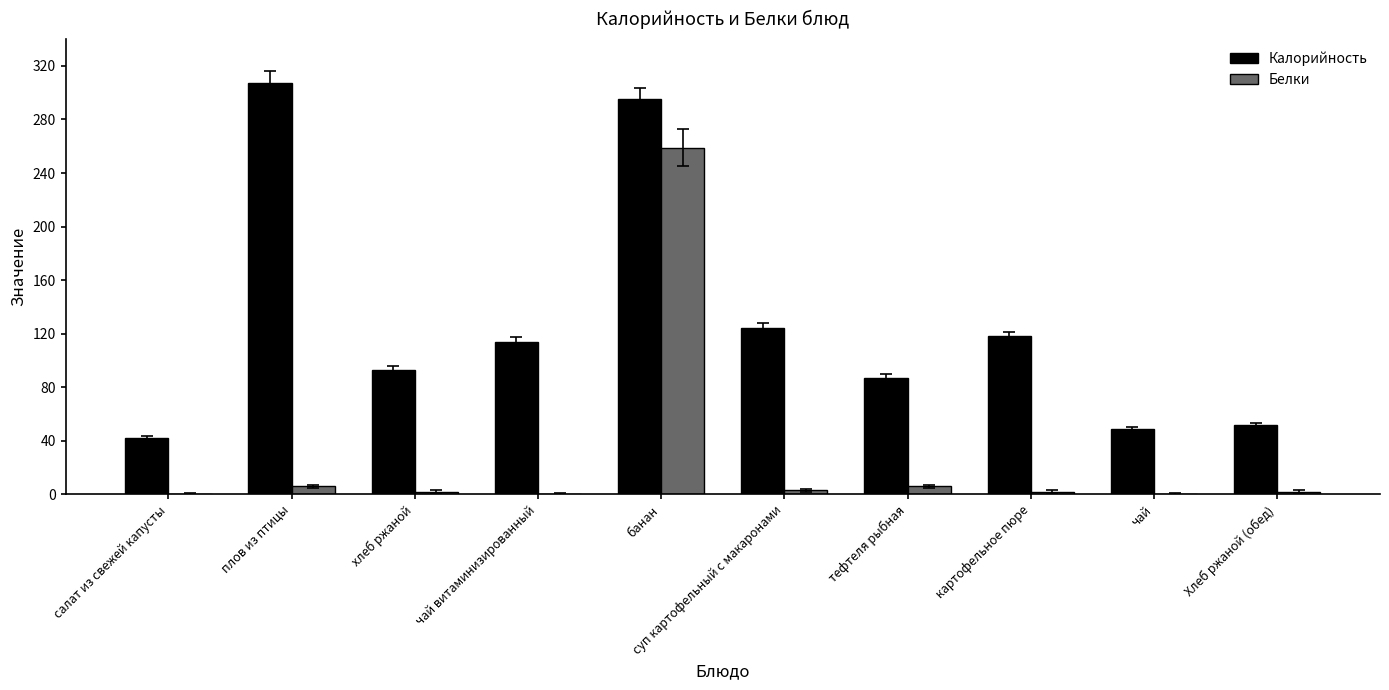

What is the greatest value displayed?

307